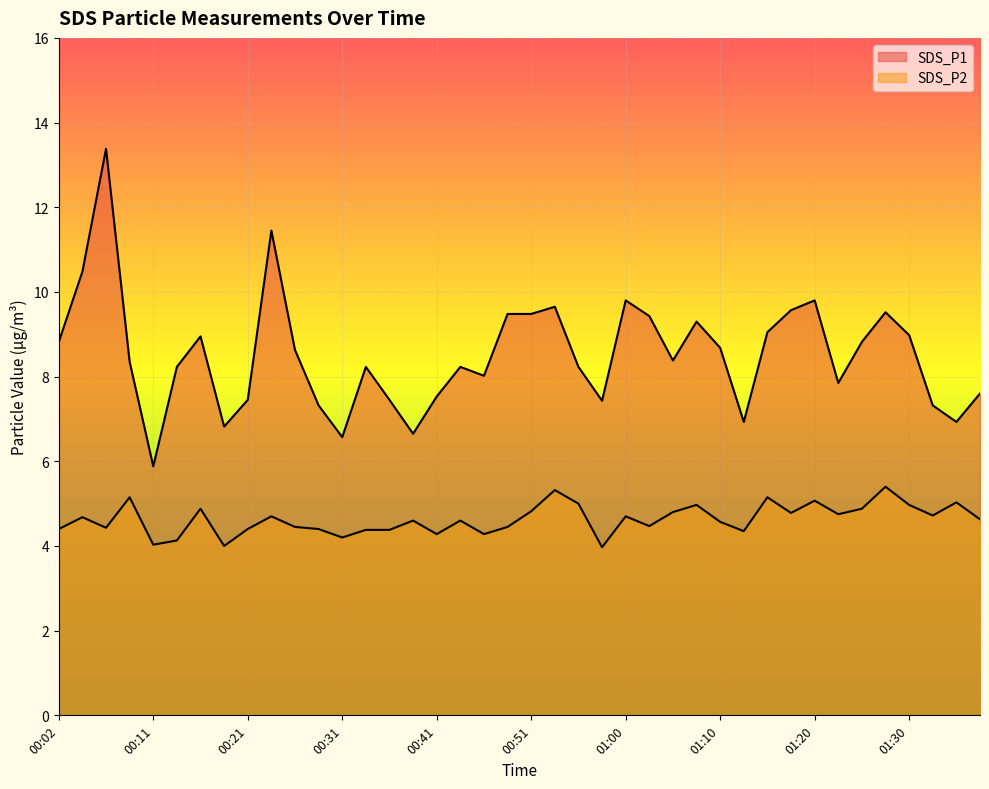

What is the maximum value shown in the chart?

13.4